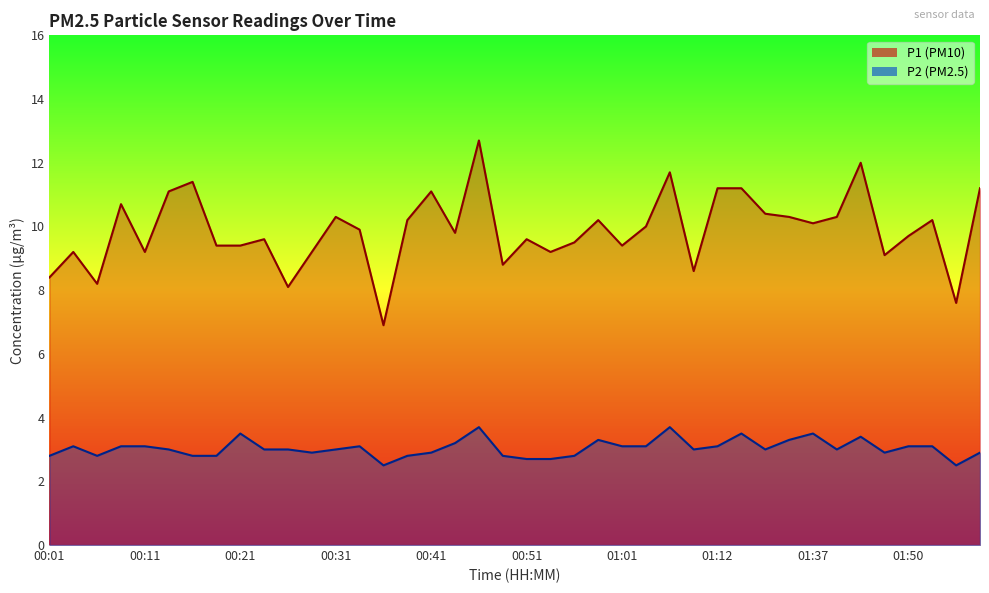

What is the label of the 25th point from the right?

00:38